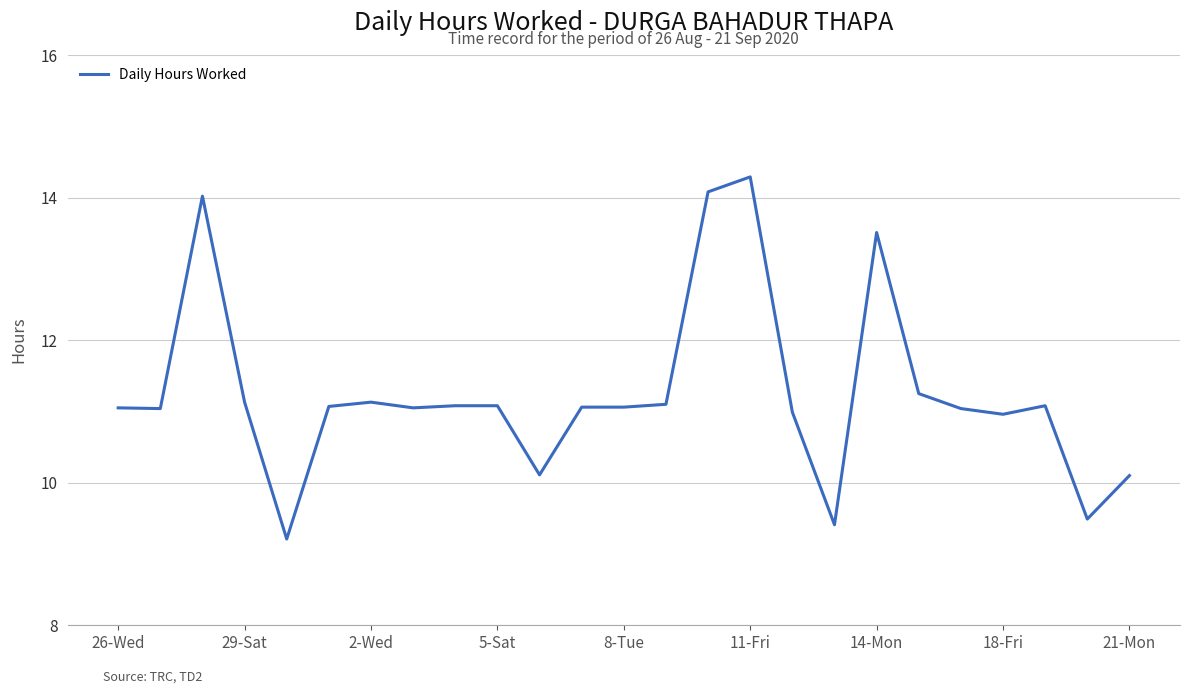

What is the smallest value displayed?

9.2